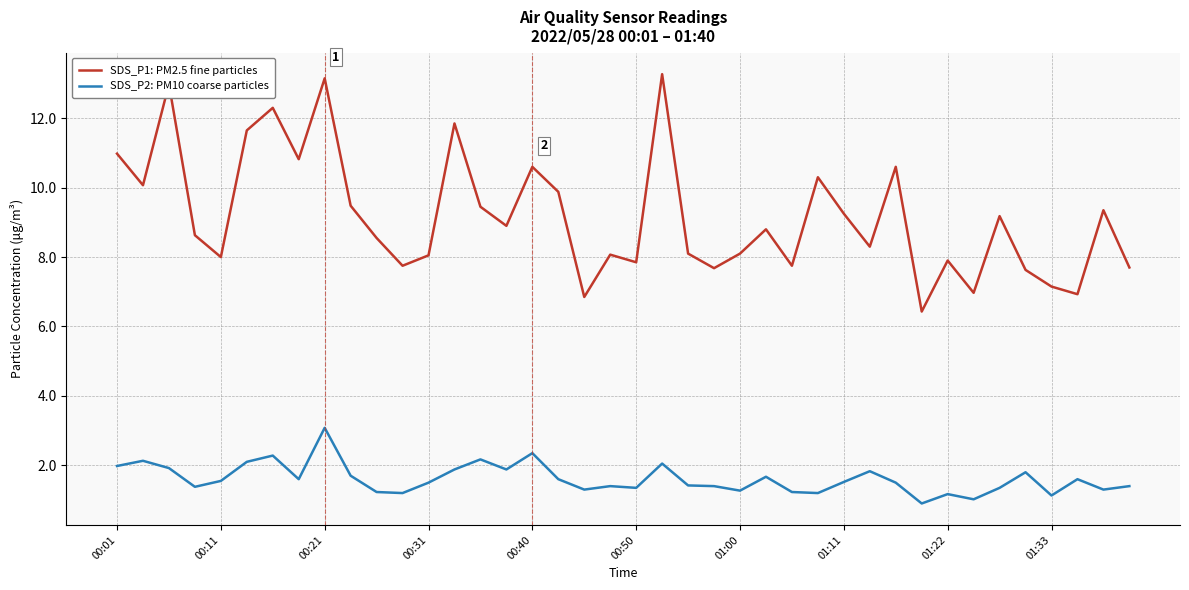

True or false: SDS_P1: PM2.5 fine particles and SDS_P2: PM10 coarse particles intersect in this chart.

False